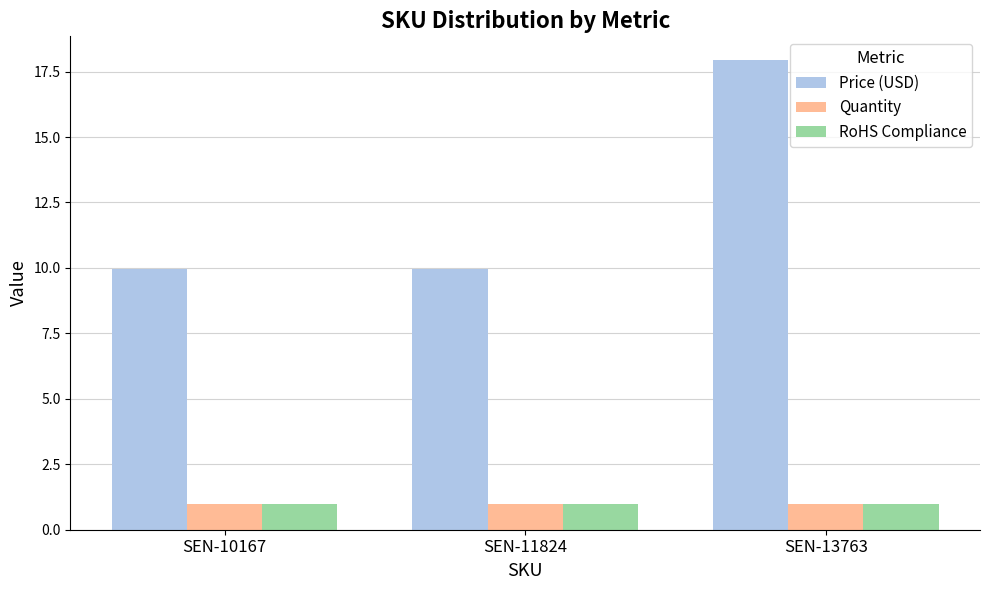

What is the value of the RoHS Compliance bar at the 2nd from the left?

1.0